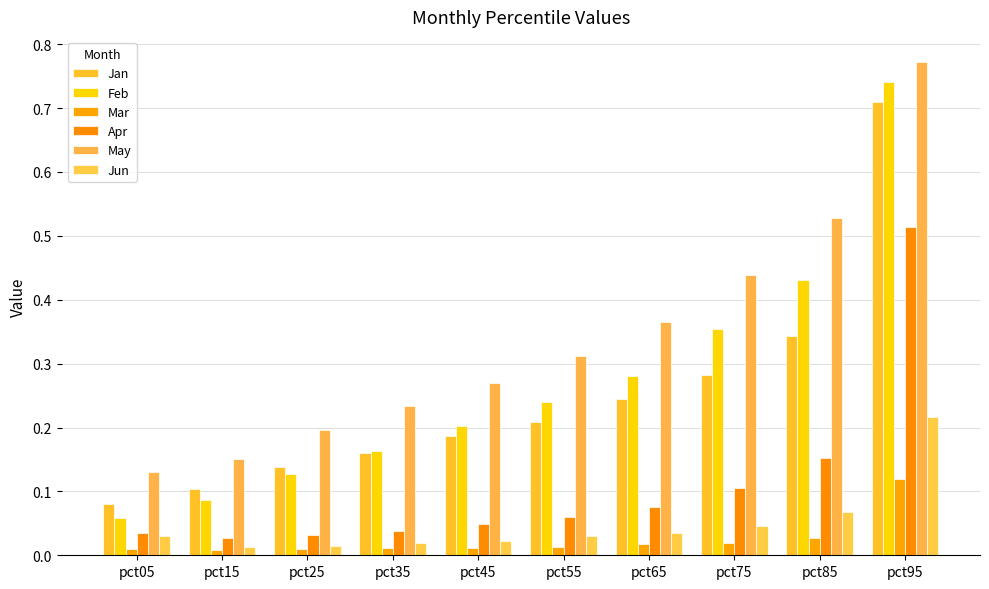

Which series has the widest spread of values?

Feb